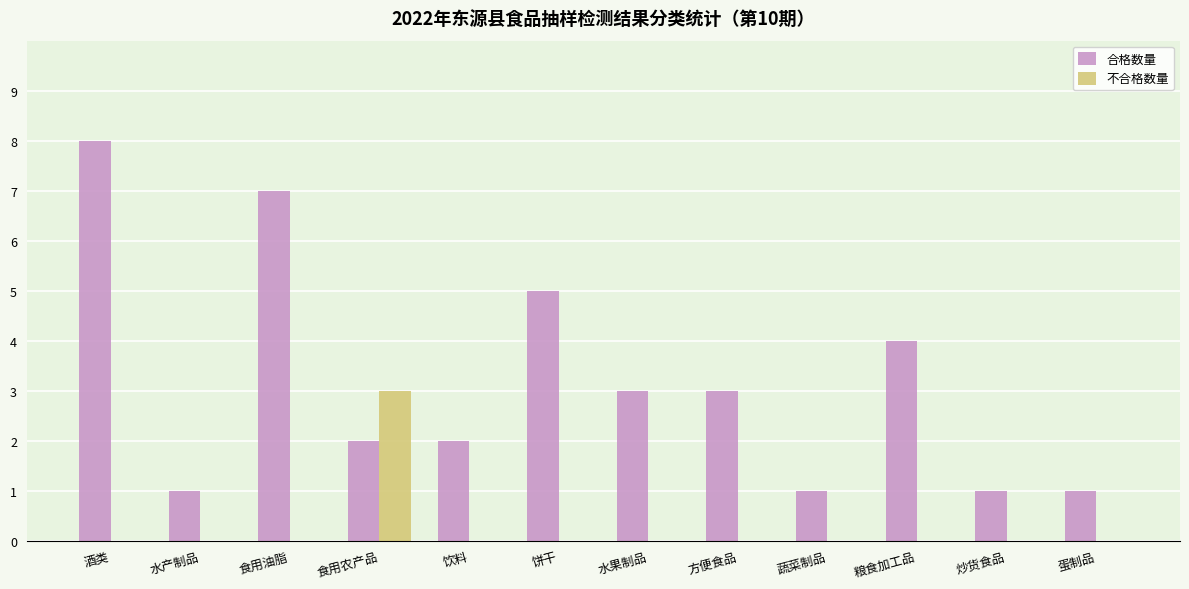

What is the difference between the 合格数量 values at 水果制品 and 粮食加工品?

1